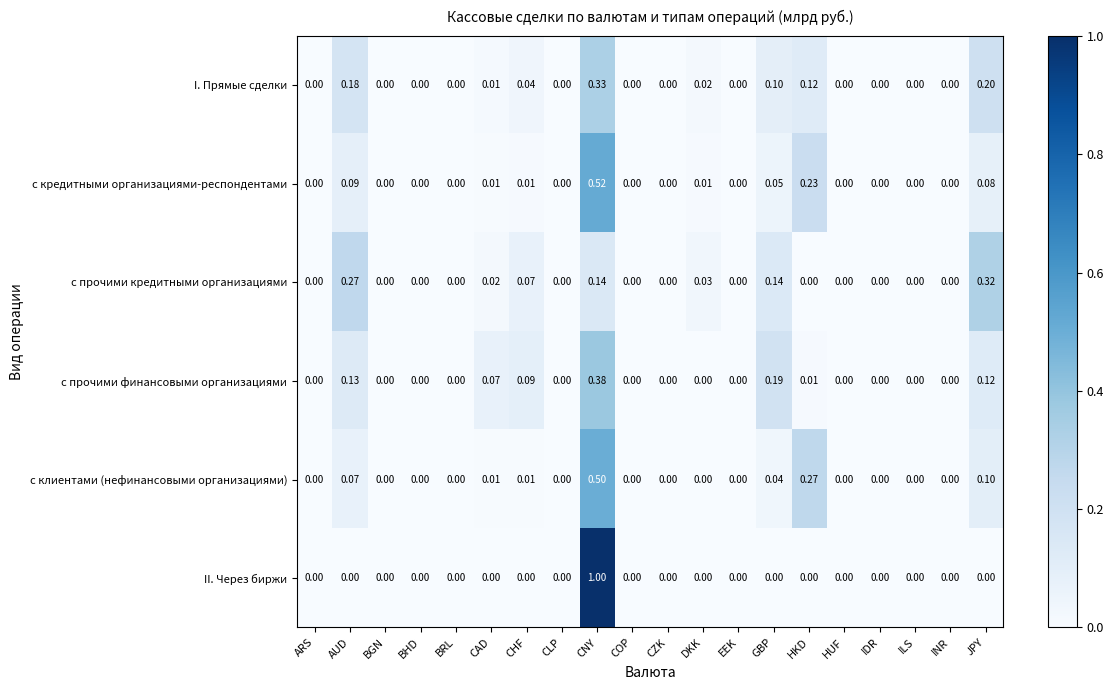

At which category is the sum across all series the highest?

CNY